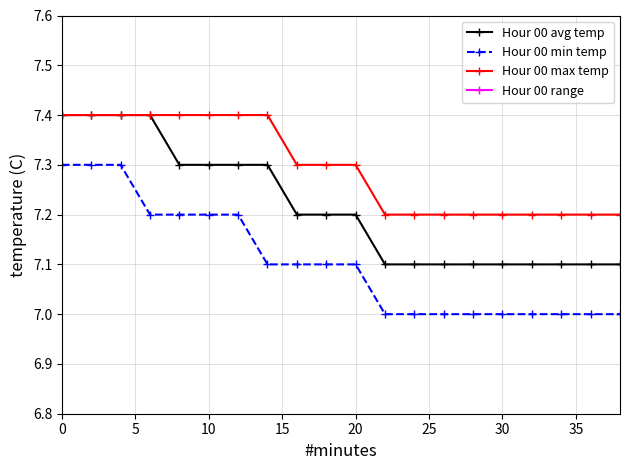

Count the Hour 00 avg temp values in the range 7 to 8.

20